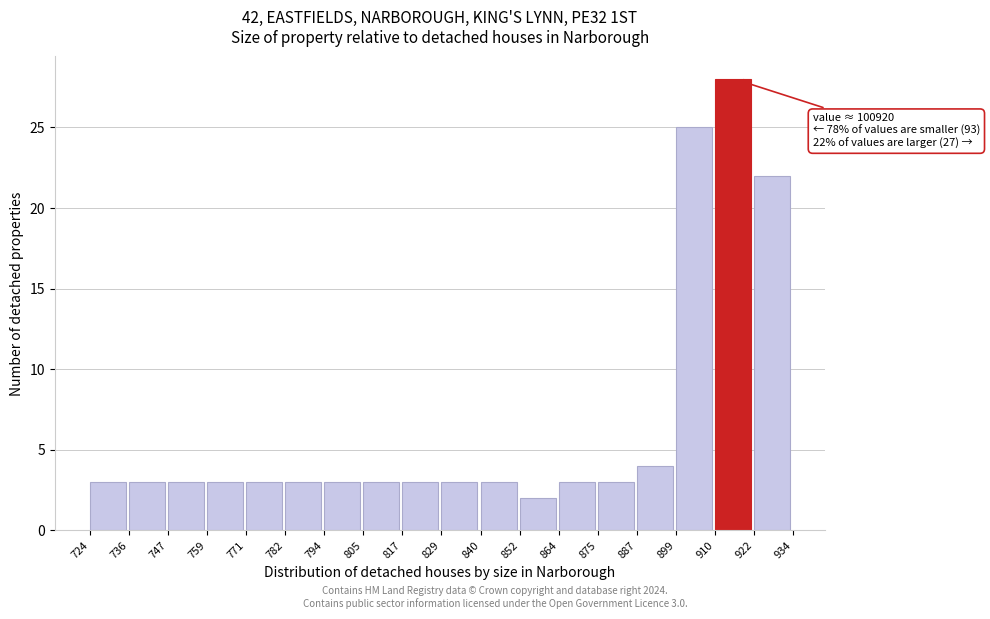

Reading left to right, what are all the values shown in this chart?

3	3	3	3	3	3	3	3	3	3	3	2	3	3	4	25	28	22